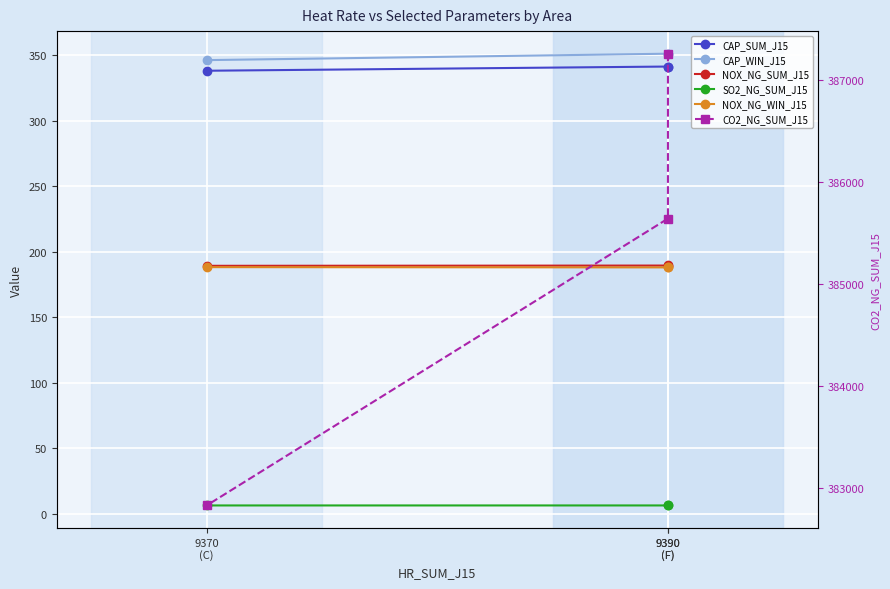

Reading left to right, transcribe all the data shown in this chart.

CAP_SUM_J15: 340.9	341.2	338.0
CAP_WIN_J15: 350.5	351.0	346.1
NOX_NG_SUM_J15: 189.6	189.4	189.2
SO2_NG_SUM_J15: 6.4	6.4	6.4
NOX_NG_WIN_J15: 188.6	188.0	188.2
CO2_NG_SUM_J15: 387262.1	385642.8	382825.7